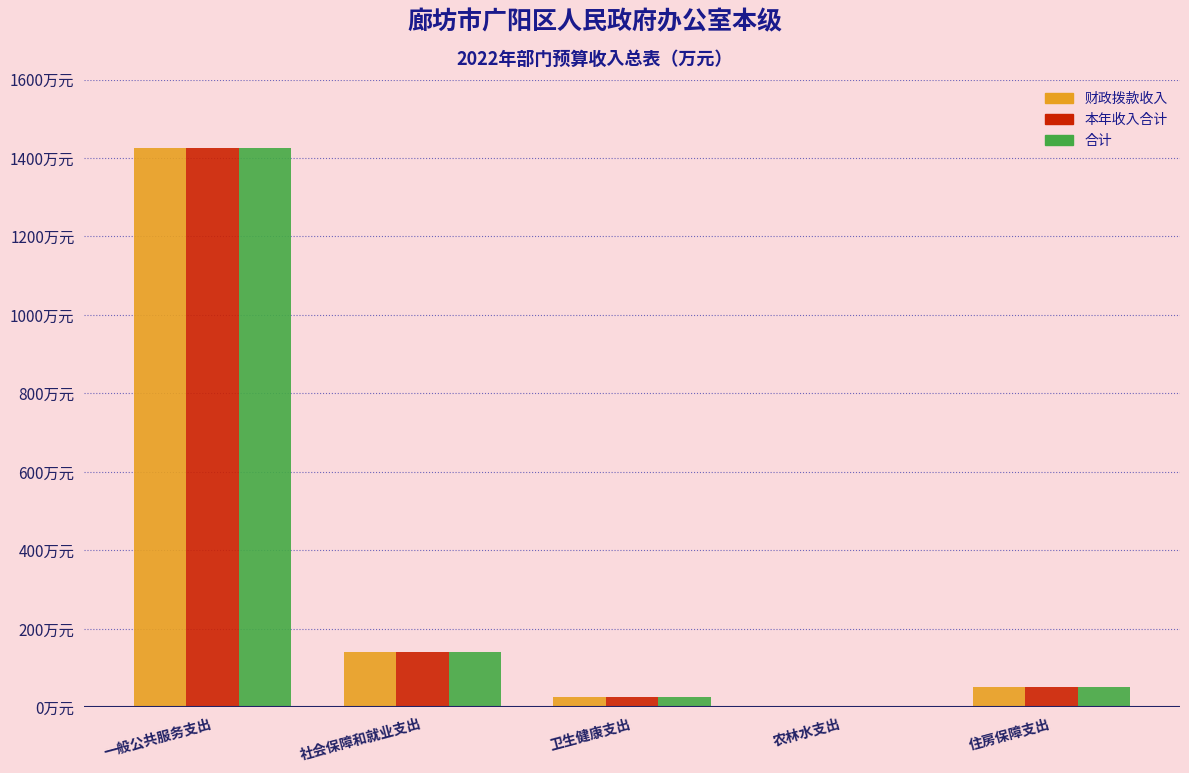

At how many categories does at least one series exceed 106?

2